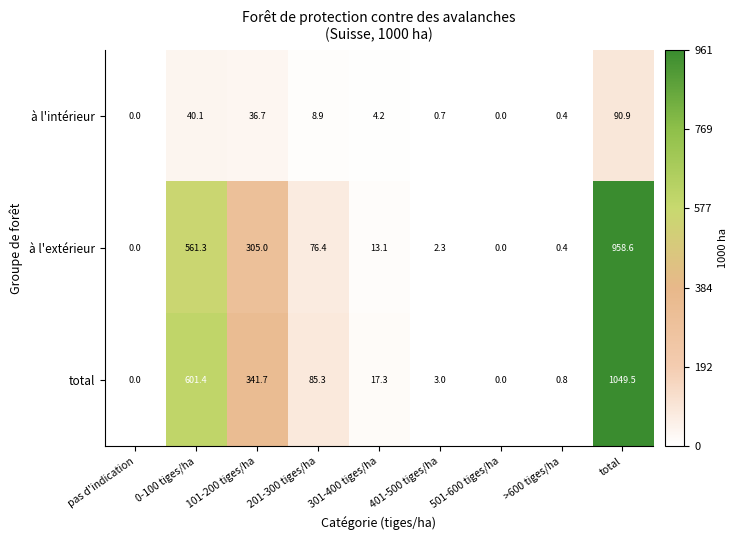

The total series shows 686.9 at 501-600 tiges/ha. True or false?

False